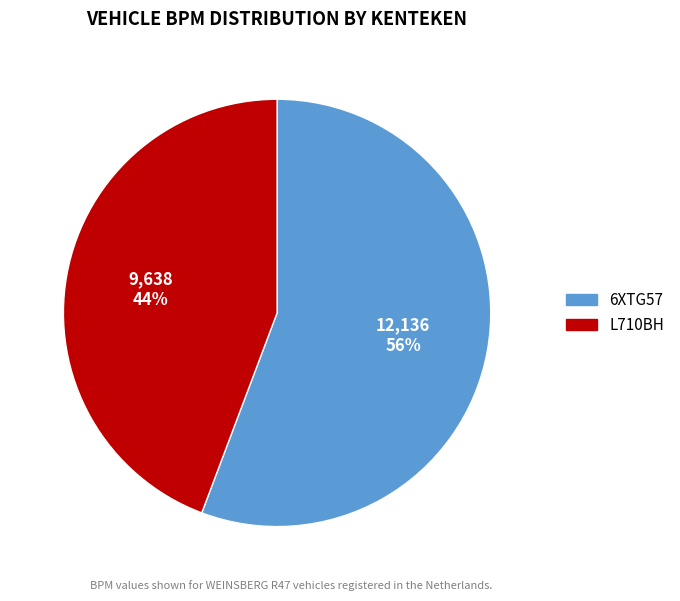

How many segments does this pie chart have?

2